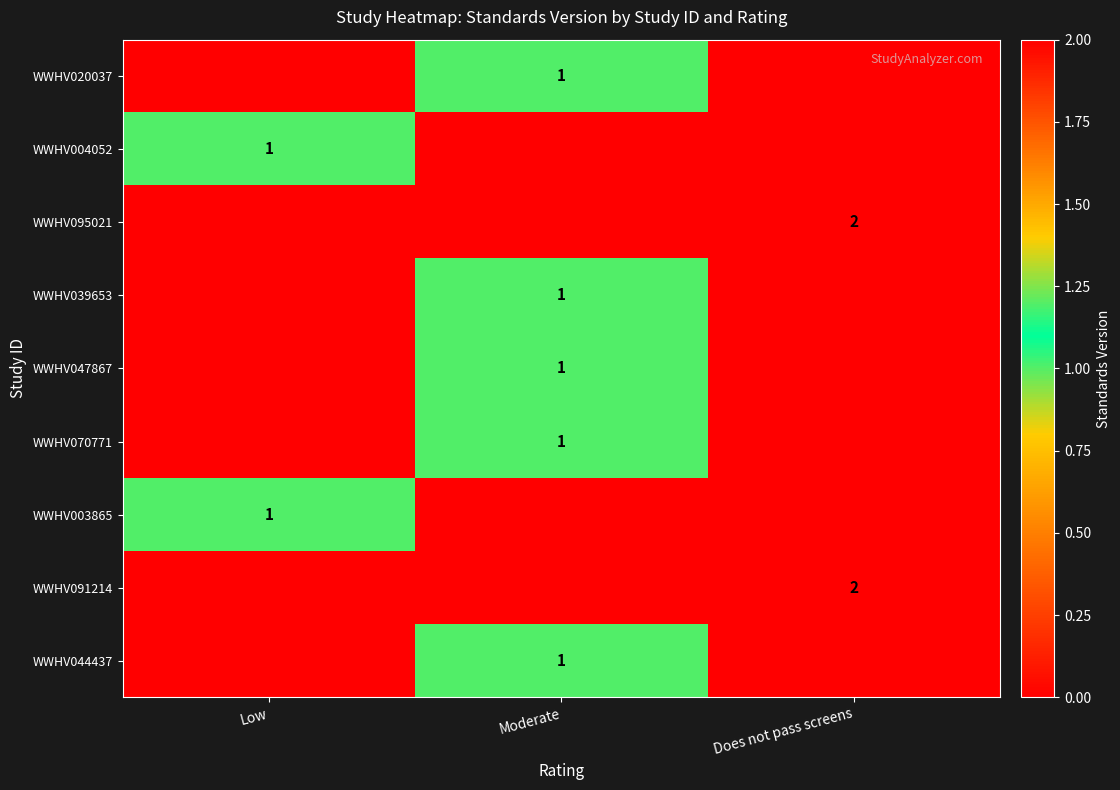

At which category is the sum across all series the highest?

Moderate